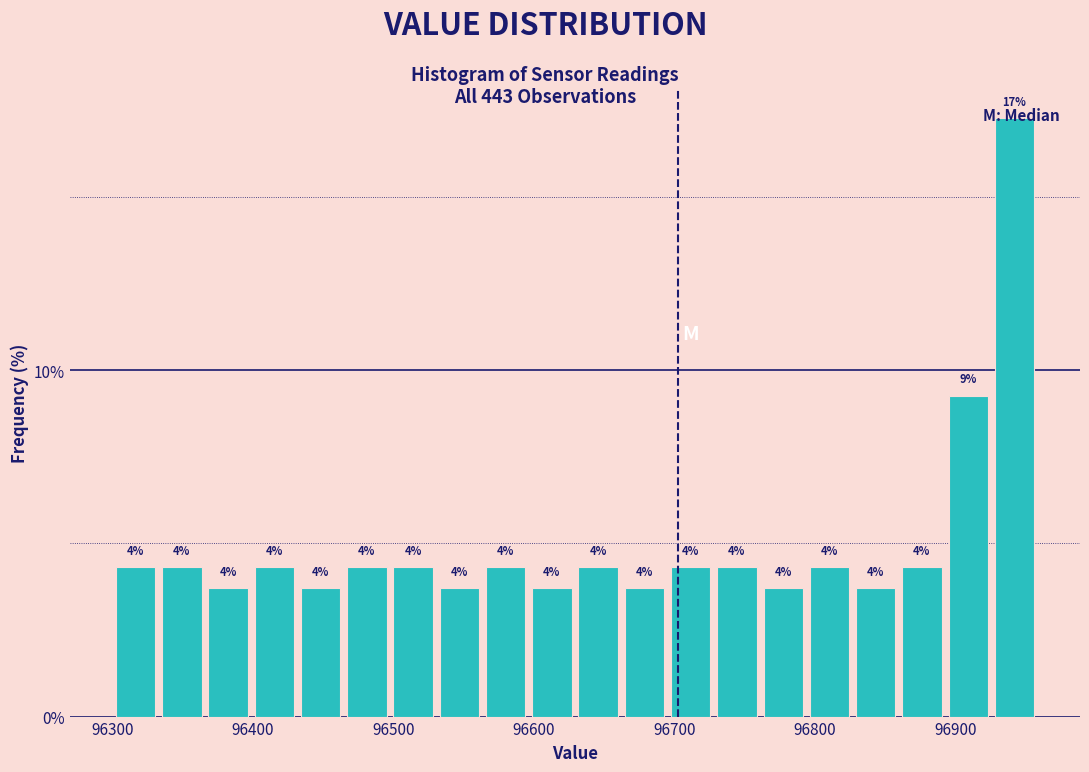

Around what value on the x-axis is the tallest bar? Give the approximate position of its centre, as read against the axis.

96940